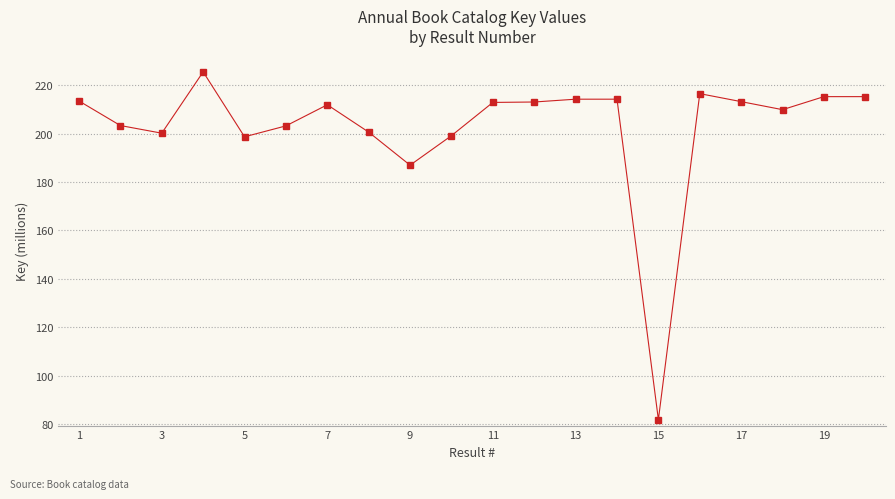

What is the maximum value shown in the chart?

225.5